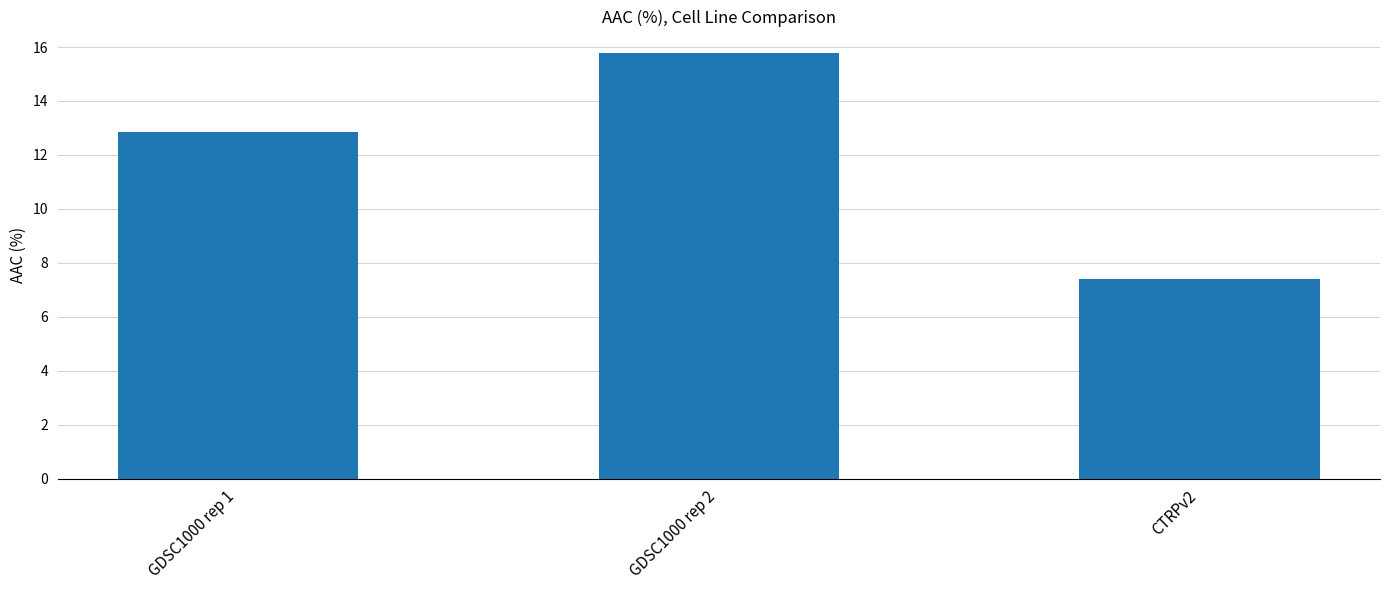

Where is the data nearest to the value 11?

GDSC1000 rep 1